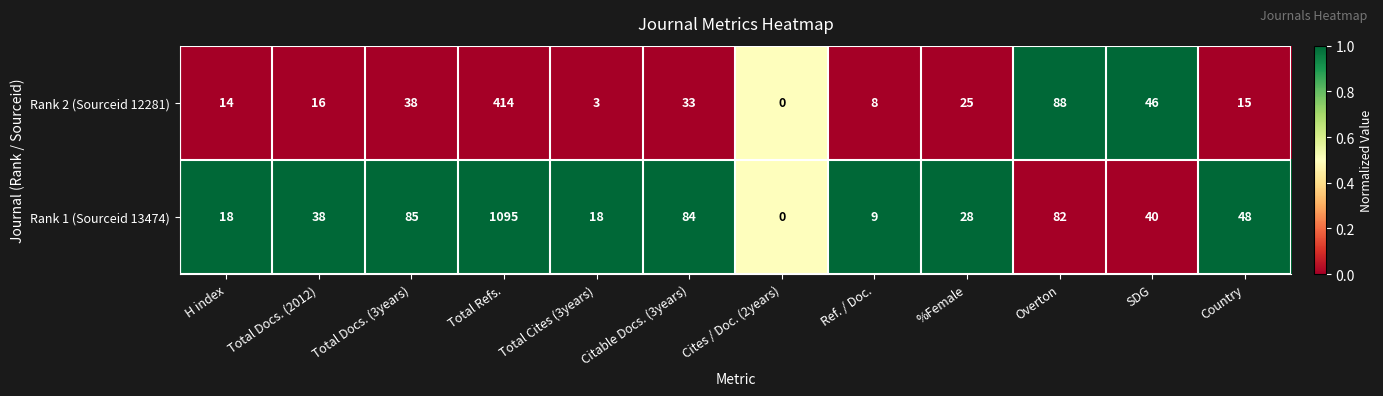

What is the sum of all Rank 1 (Sourceid 13474) values?

1545